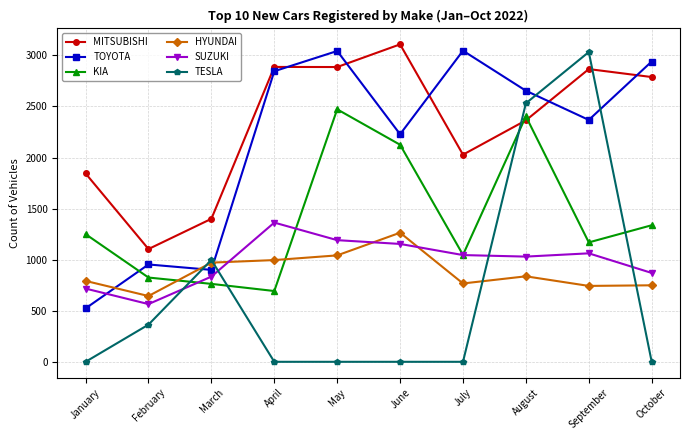

What is the spread (max minus min) of values at March?

637